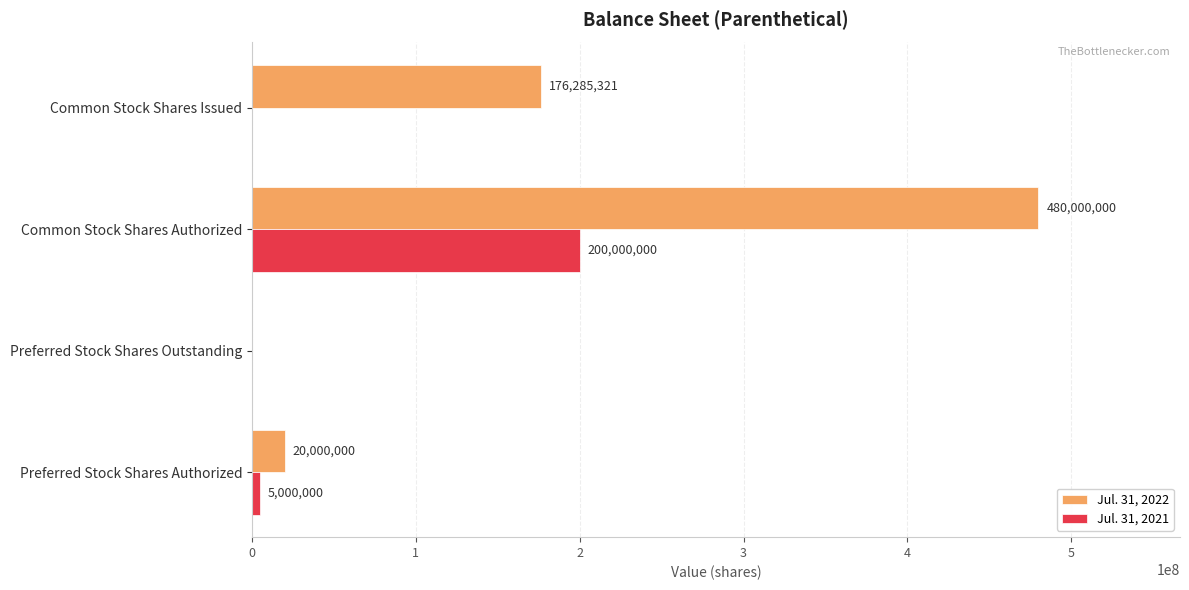

The value of Jul. 31, 2021 at Preferred Stock Shares Outstanding is 0. True or false?

True